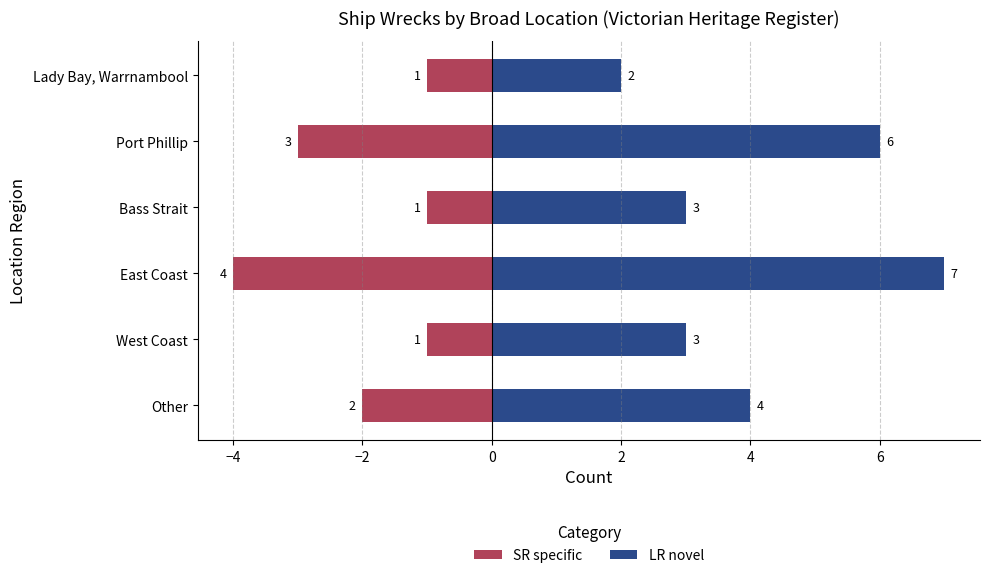

List the series in order of their overall mean, lowest first.

SR specific, LR novel